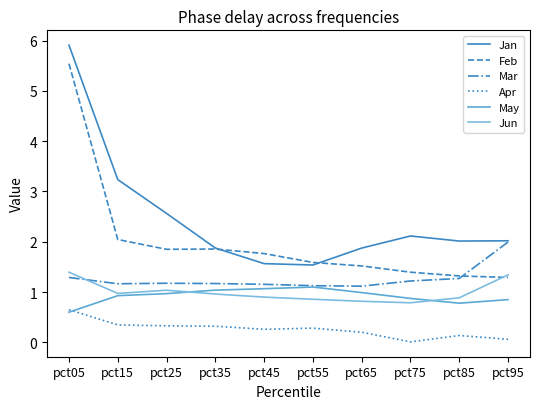

Reading left to right, what are all the values shown in this chart?

Jan: 5.9	3.2	2.6	1.9	1.6	1.5	1.9	2.1	2.0	2.0
Feb: 5.5	2.0	1.8	1.9	1.8	1.6	1.5	1.4	1.3	1.3
Mar: 1.3	1.2	1.2	1.2	1.2	1.1	1.1	1.2	1.3	2.0
Apr: 0.6	0.3	0.3	0.3	0.3	0.3	0.2	0.0	0.1	0.1
May: 0.6	0.9	1.0	1.0	1.1	1.1	1.0	0.9	0.8	0.8
Jun: 1.4	1.0	1.0	1.0	0.9	0.9	0.8	0.8	0.9	1.3